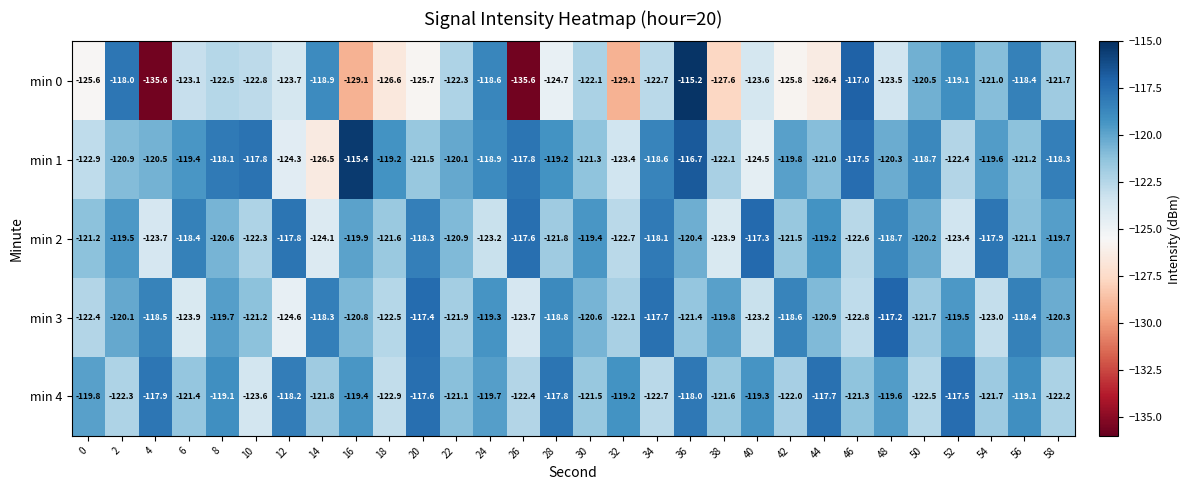

At 10, list the series in order from smallest to largest.

min 4, min 0, min 2, min 3, min 1